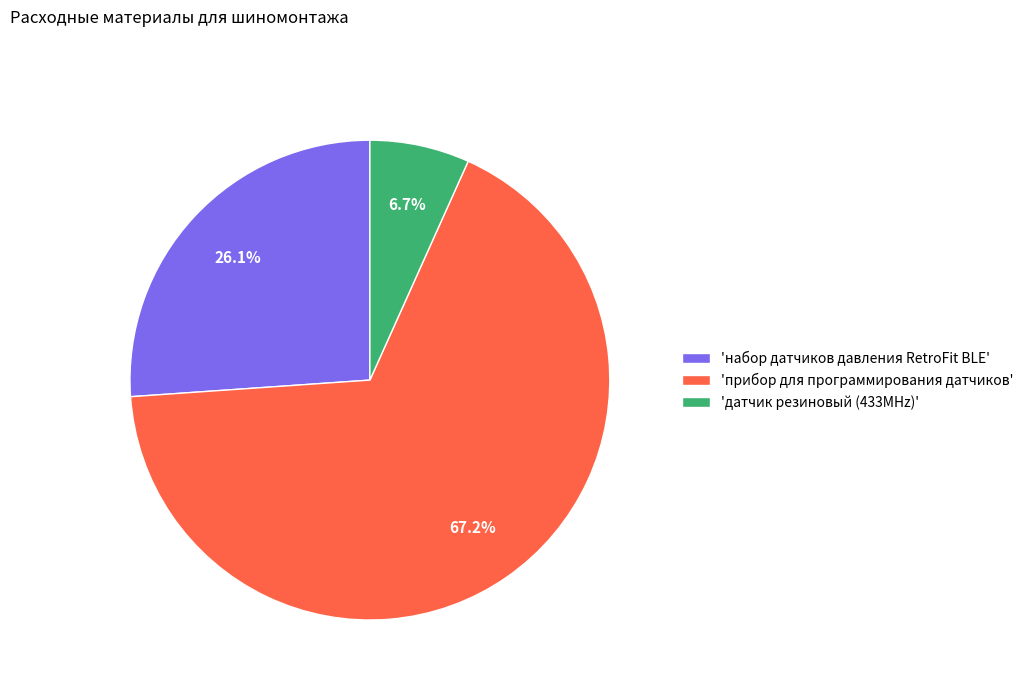

Rank the categories by value from lowest to highest.

'датчик резиновый (433MHz)', 'набор датчиков давления RetroFit BLE', 'прибор для программирования датчиков'